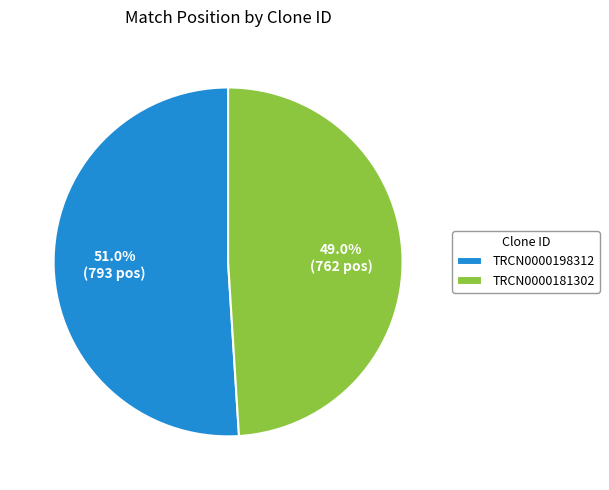

True or false: TRCN0000181302 accounts for 49% of the total.

True